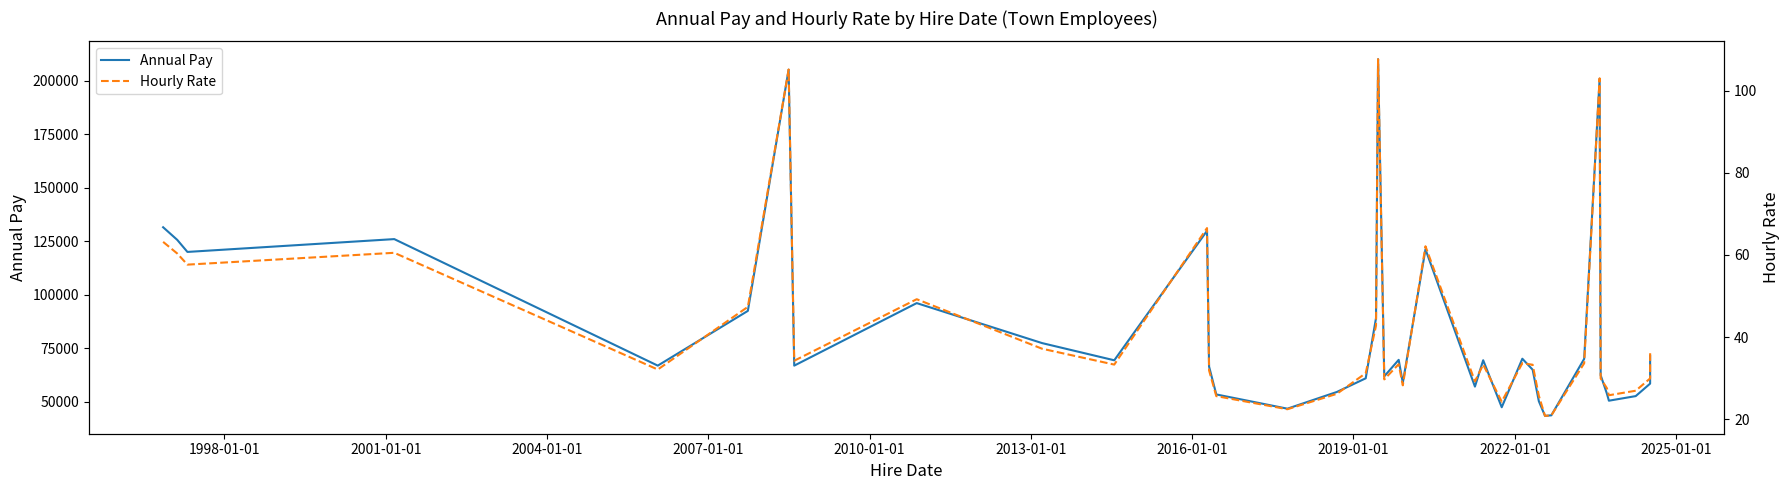

What is the highest value of the Hourly Rate series?

107.7